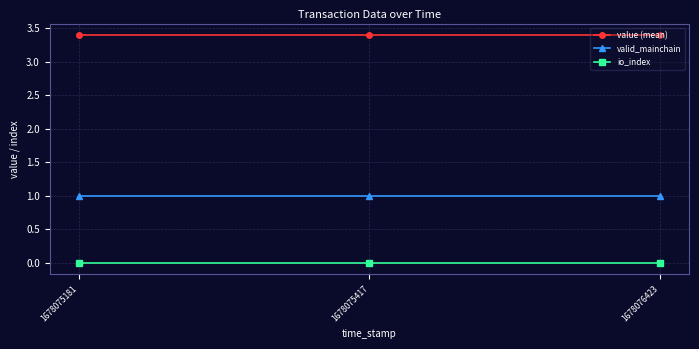

What is the difference between the highest and lowest values at 1678075417?

3.4